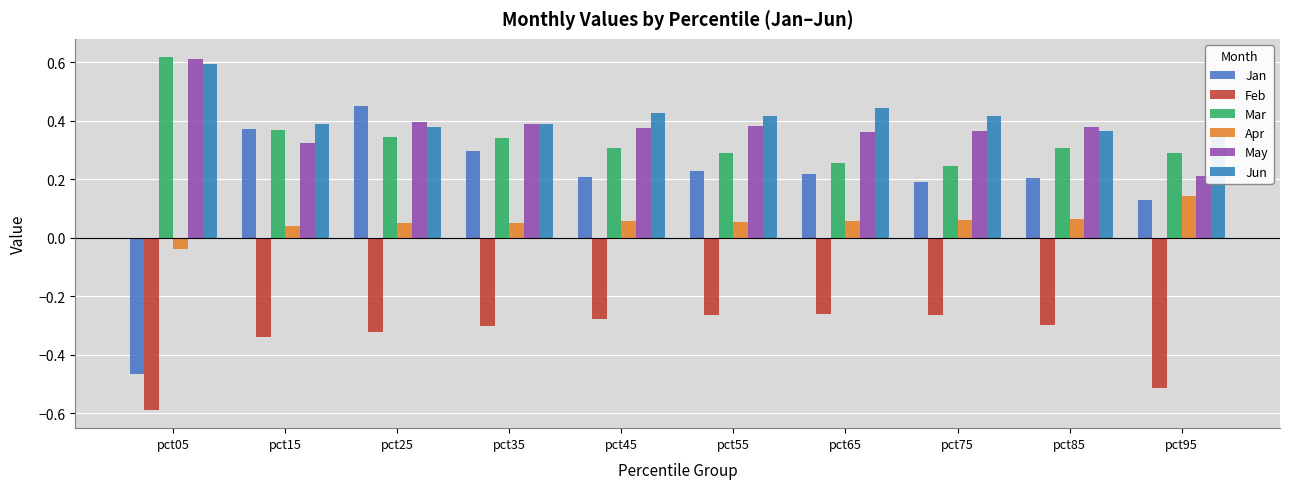

What is the sum of all Mar values?

3.4